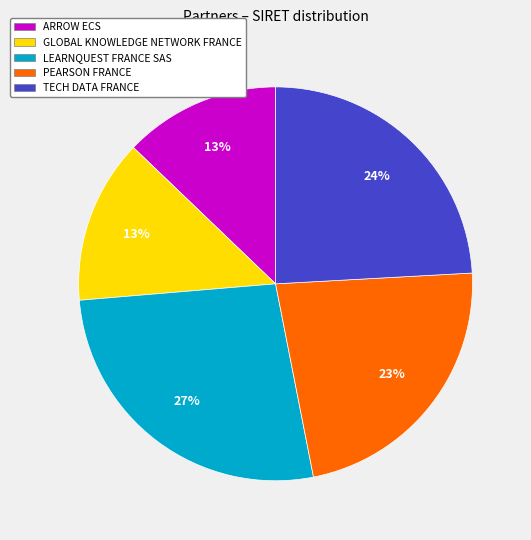

To the nearest percent, what percentage of the pie is PEARSON FRANCE?

23%